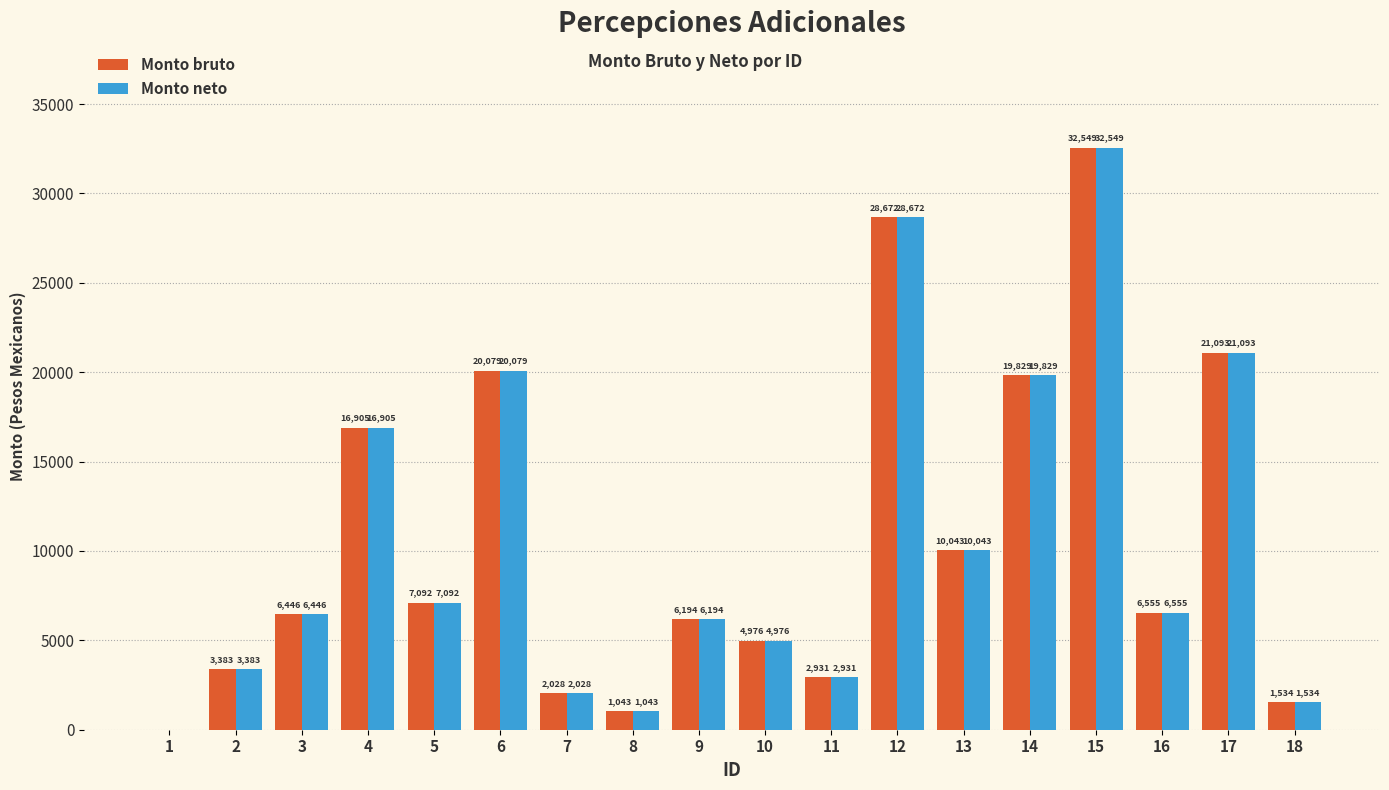

What is the difference between the Monto neto values at 10 and 5?

2116.0